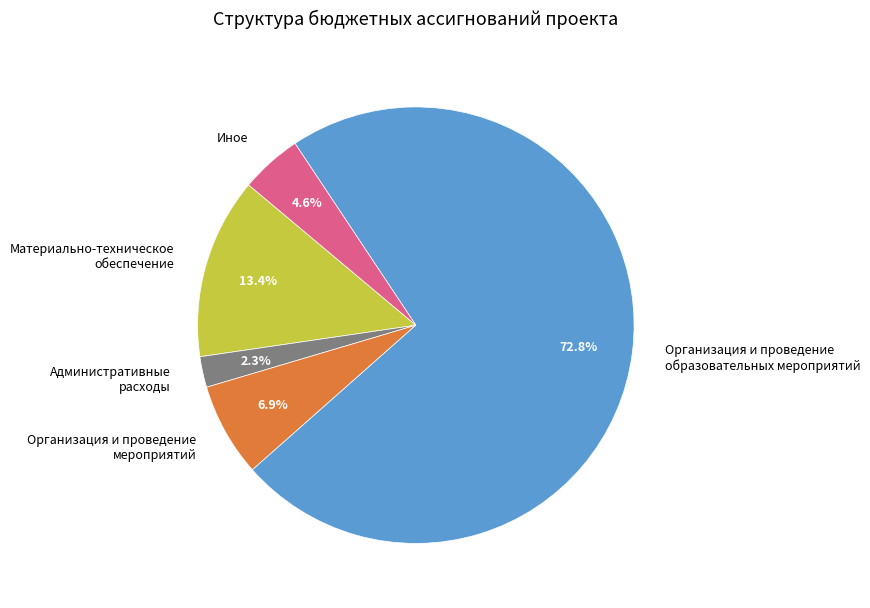

Is the sum of Организация и проведение образовательных мероприятий and Иное greater than half?

Yes